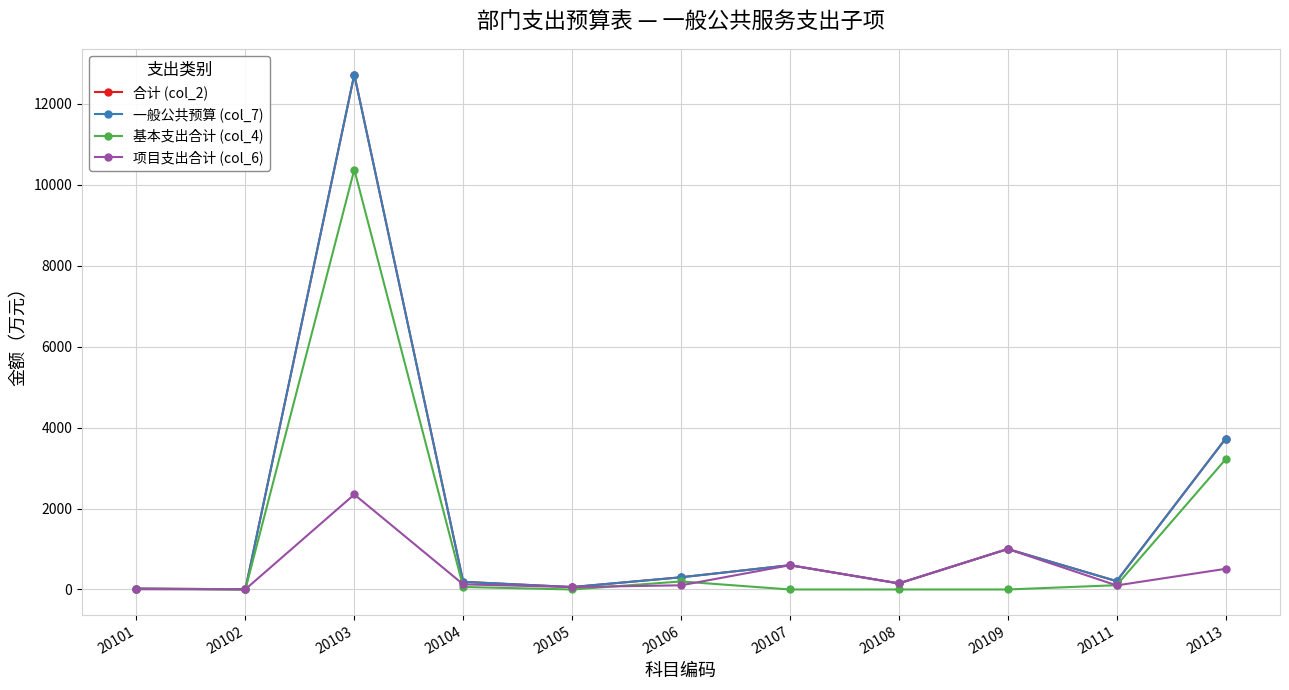

Does the chart have visible grid lines?

Yes